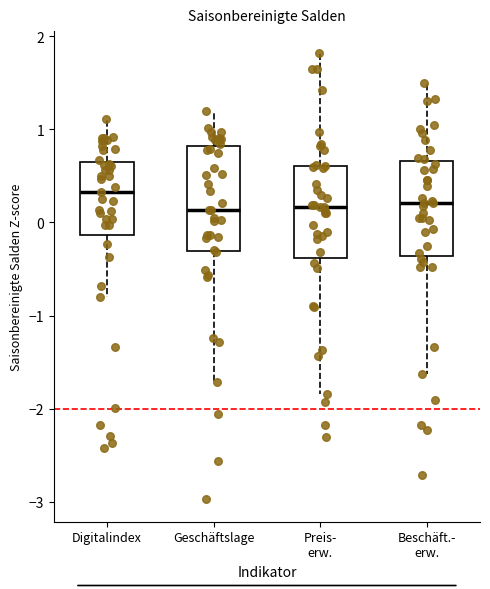

Which box's median line is the highest?

Digitalindex